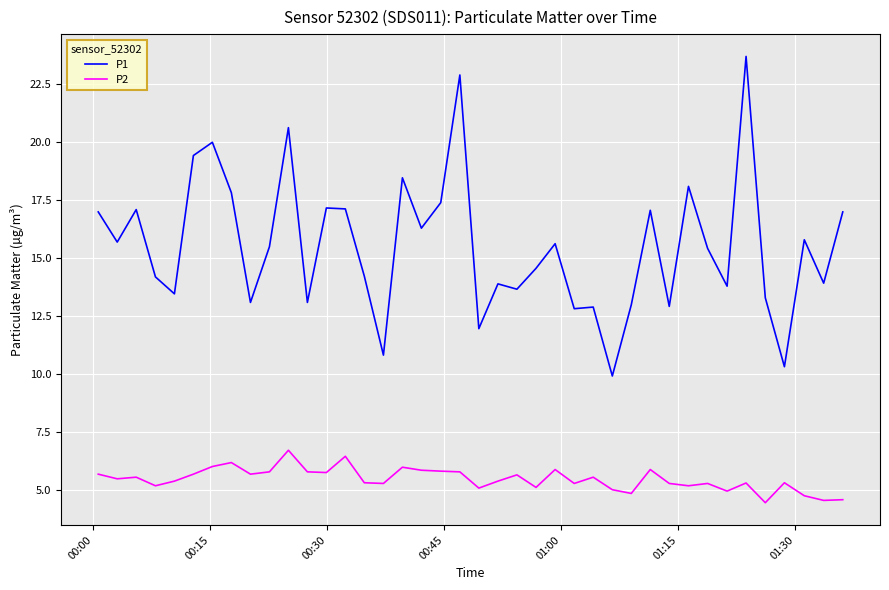

True or false: P2 and P1 cross at least once.

False